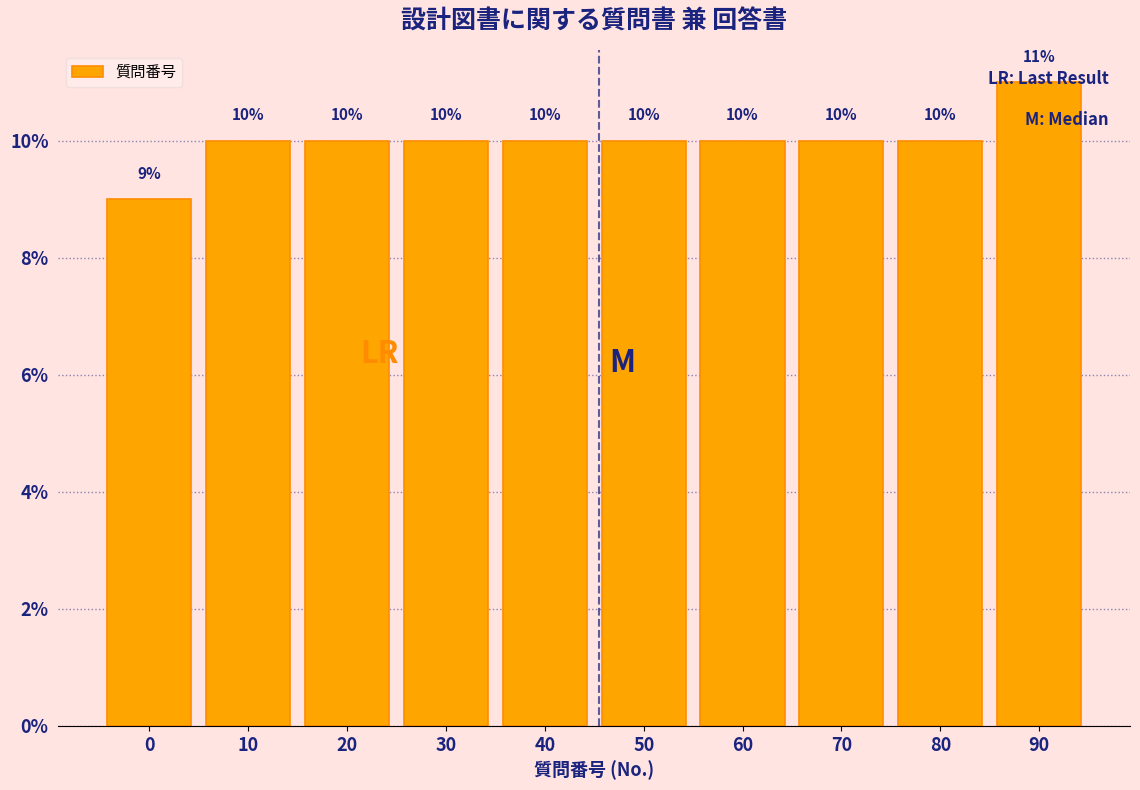

What is the average value?

10